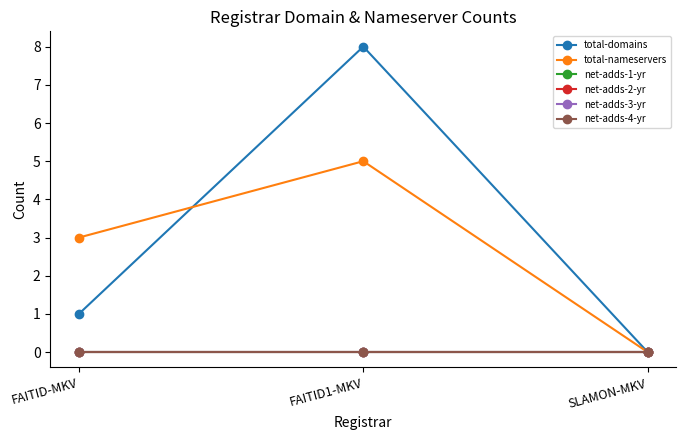

What is the total value across all series at FAITID-MKV?

4